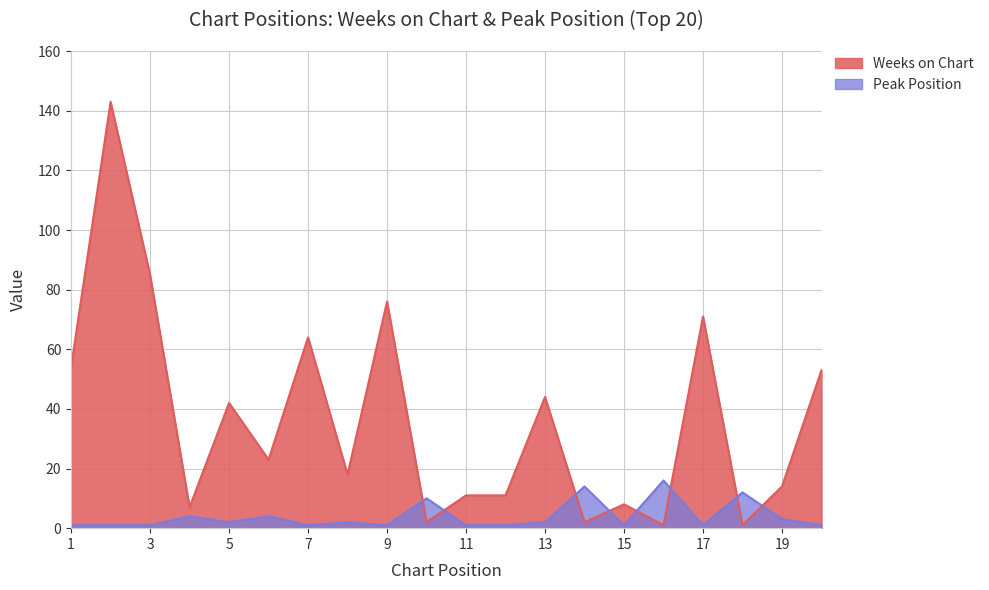

After their last crossing, which series has the higher values: Peak Position or Weeks on Chart?

Weeks on Chart